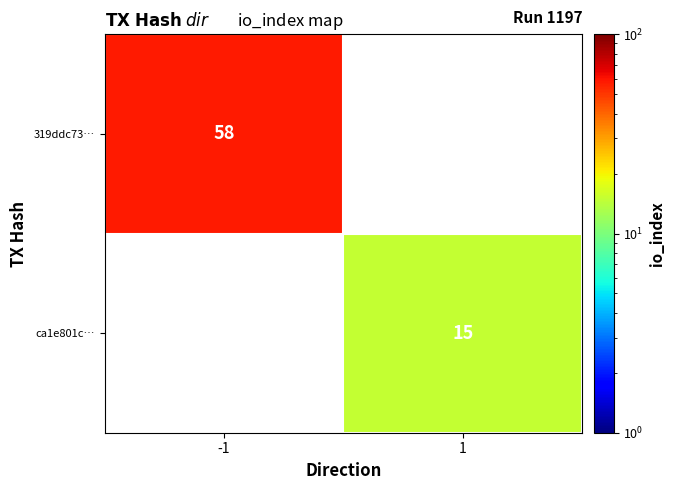

True or false: 319ddc73… has a value of 58 at -1.

True